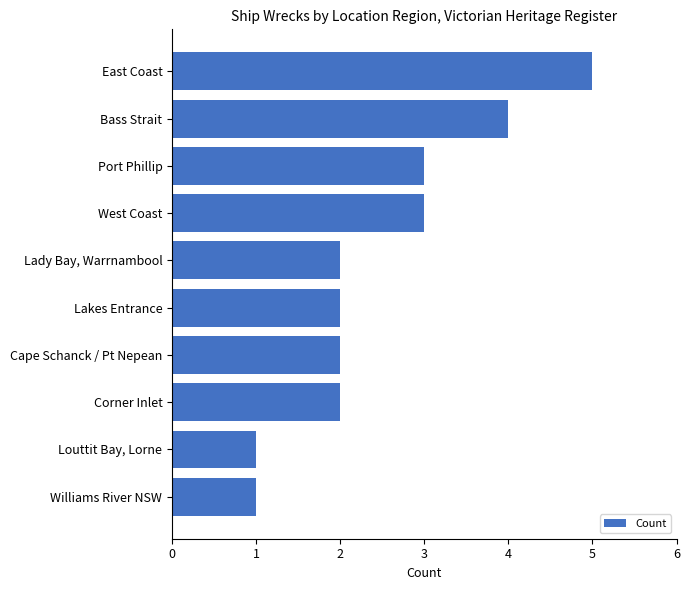

What is the ratio of the value at Lady Bay, Warrnambool to the value at Port Phillip?

0.7